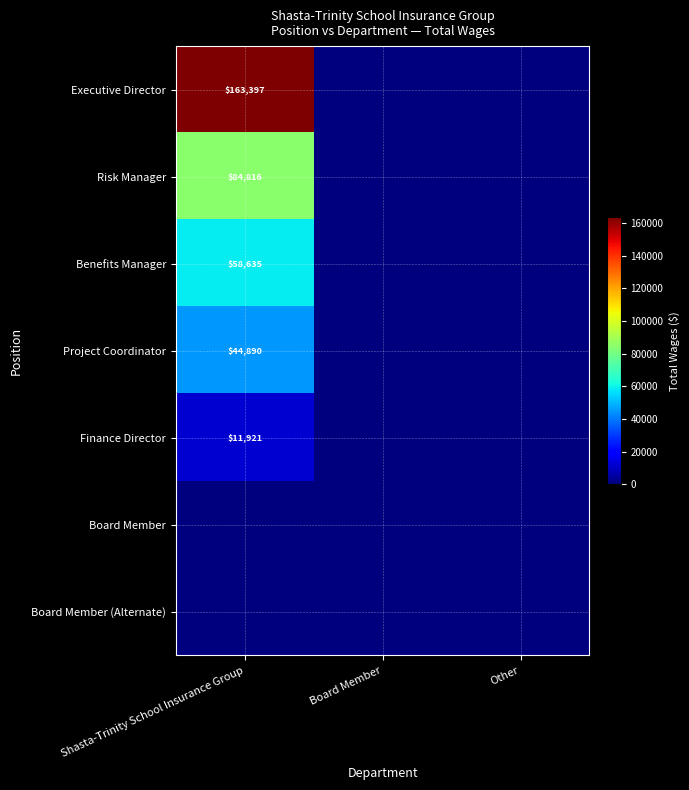

The Project Coordinator series shows 77743 at Shasta-Trinity School Insurance Group. True or false?

False